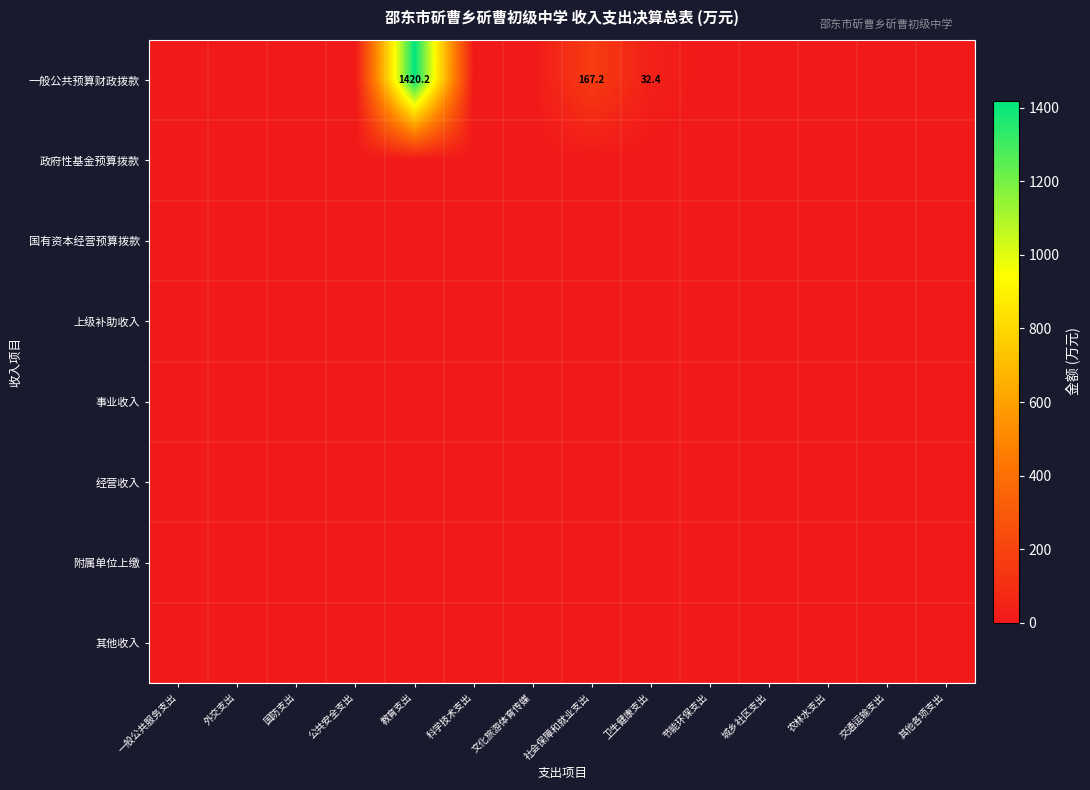

Is it true that 一般公共预算财政拨款 equals 32.4 at 卫生健康支出?

True